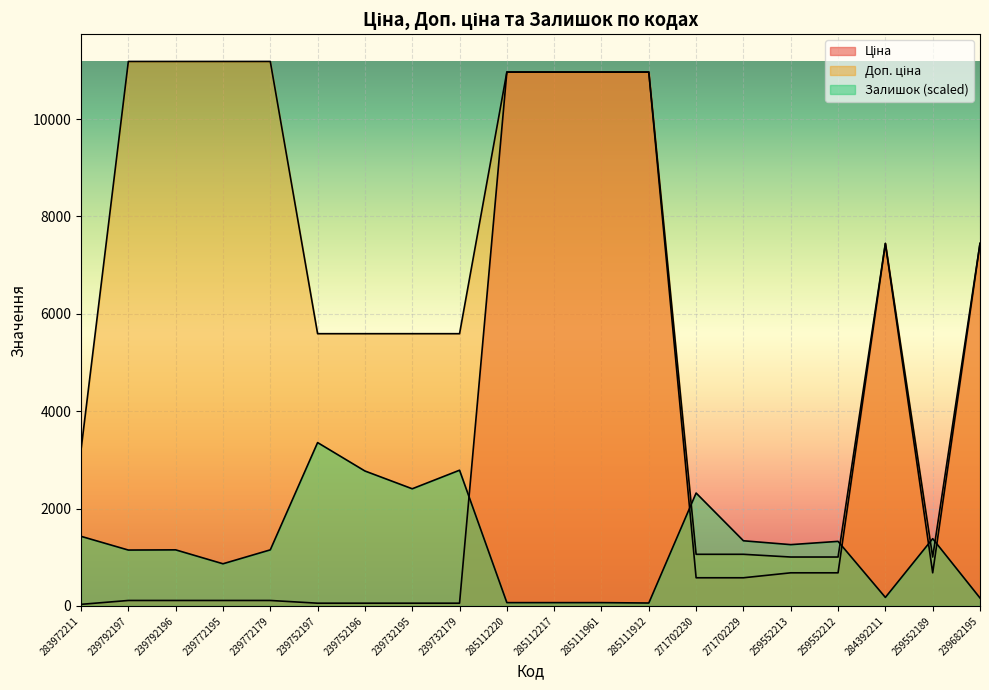

What is the maximum value shown in the chart?

11182.0